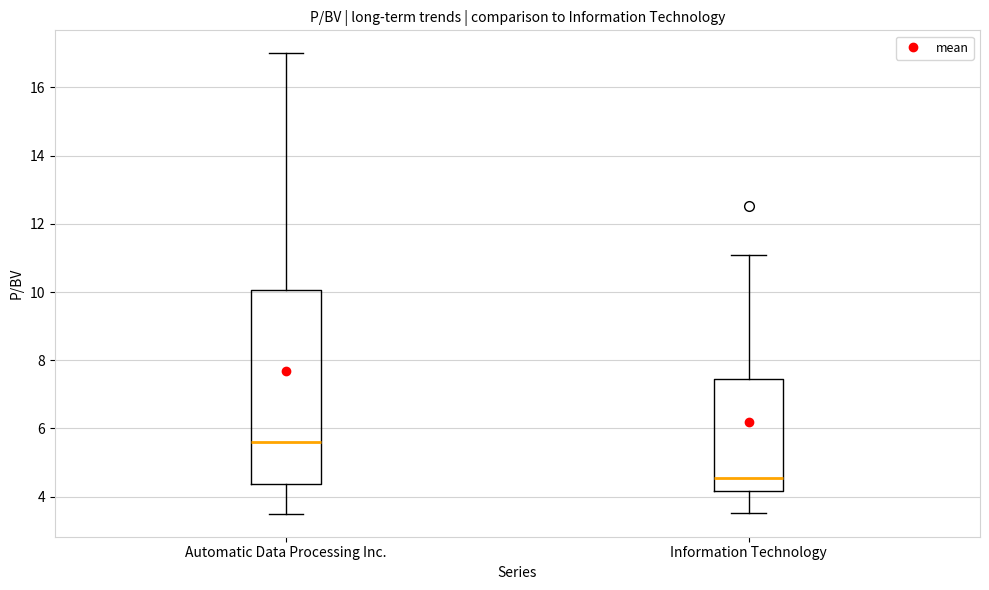

Reading left to right, read every box against the y-axis: the position of its median line, the range the box covers, and the ends of its whiskers. The values are not printed on the chart, so give them approximately, as read against the axis.

Automatic Data Processing Inc.: median 5.6, box 4.4 to 10.0, whiskers 3.6 to 17.0
Information Technology: median 4.6, box 4.2 to 7.4, whiskers 3.6 to 11.2